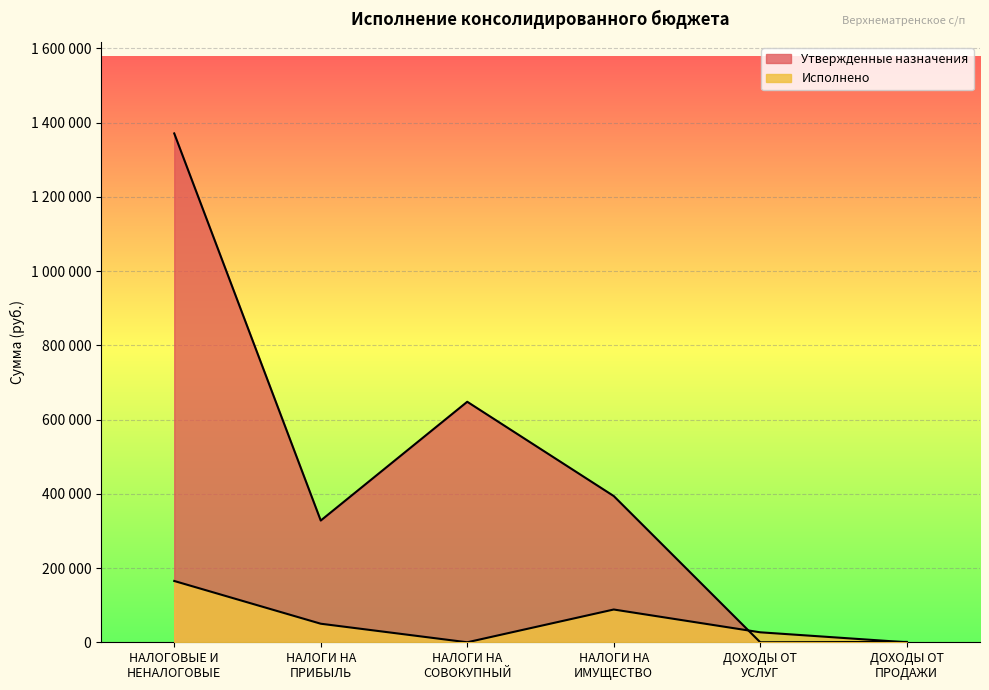

How many values in the Исполнено series are below 50008?

3